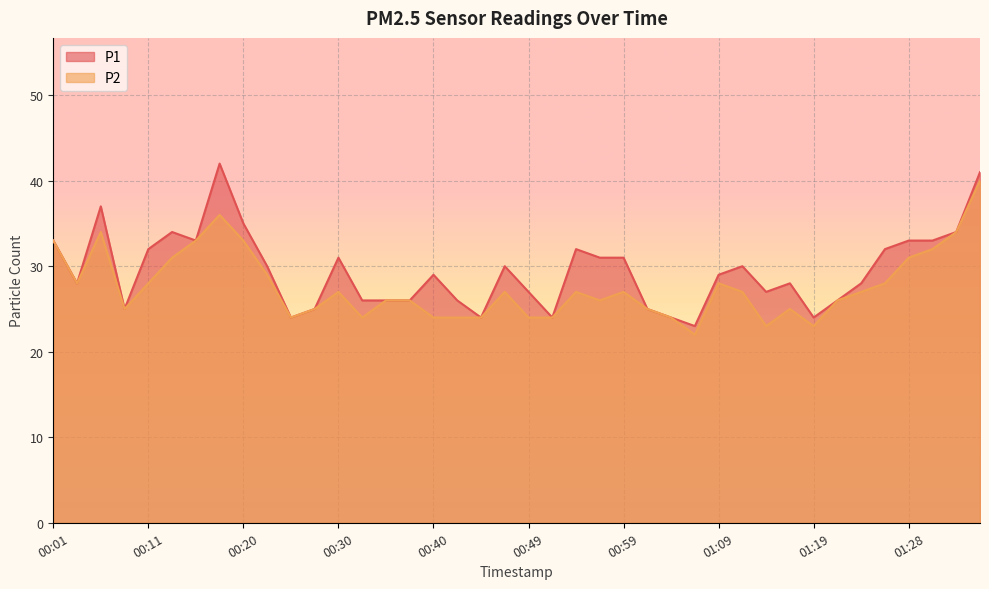

Is the value of P1 at 00:59 greater than the value of P2 at 01:09?

Yes